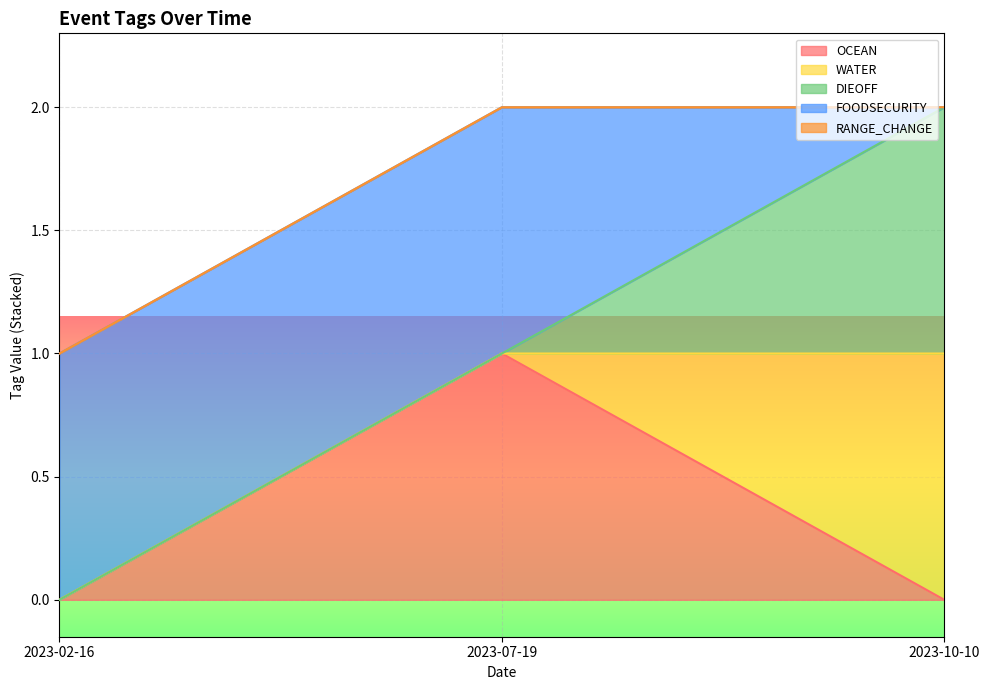

How many OCEAN values are between 0 and 1?

3